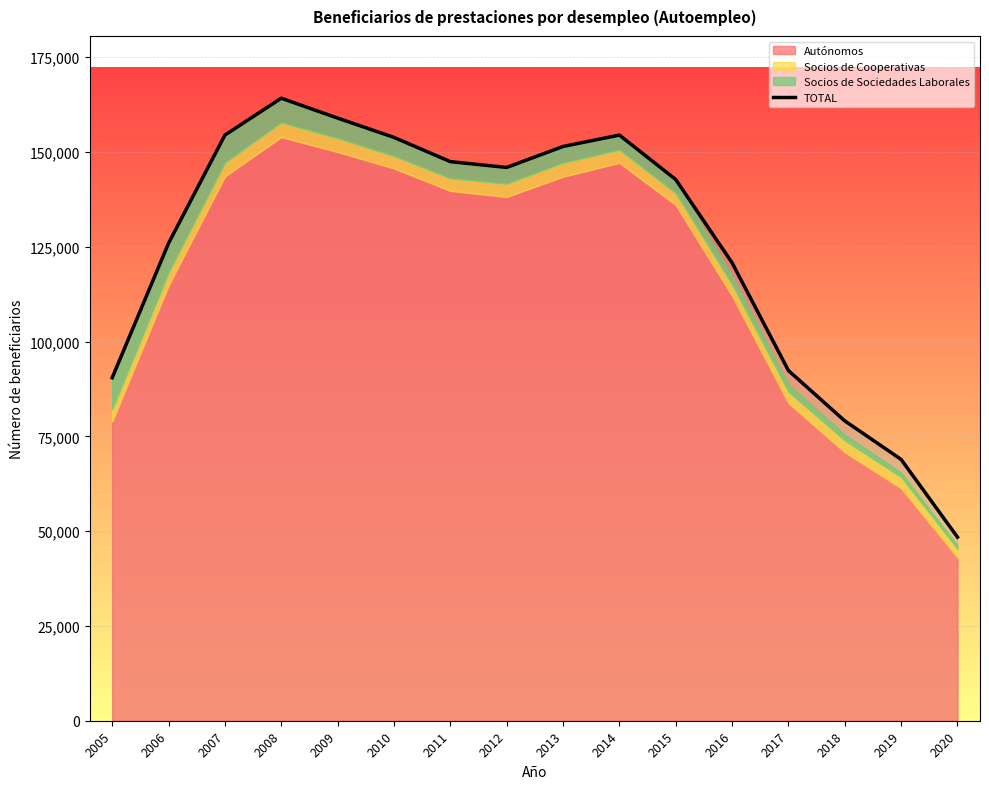

How many interior local peaks (higher than both neighbors) does the data have?

2